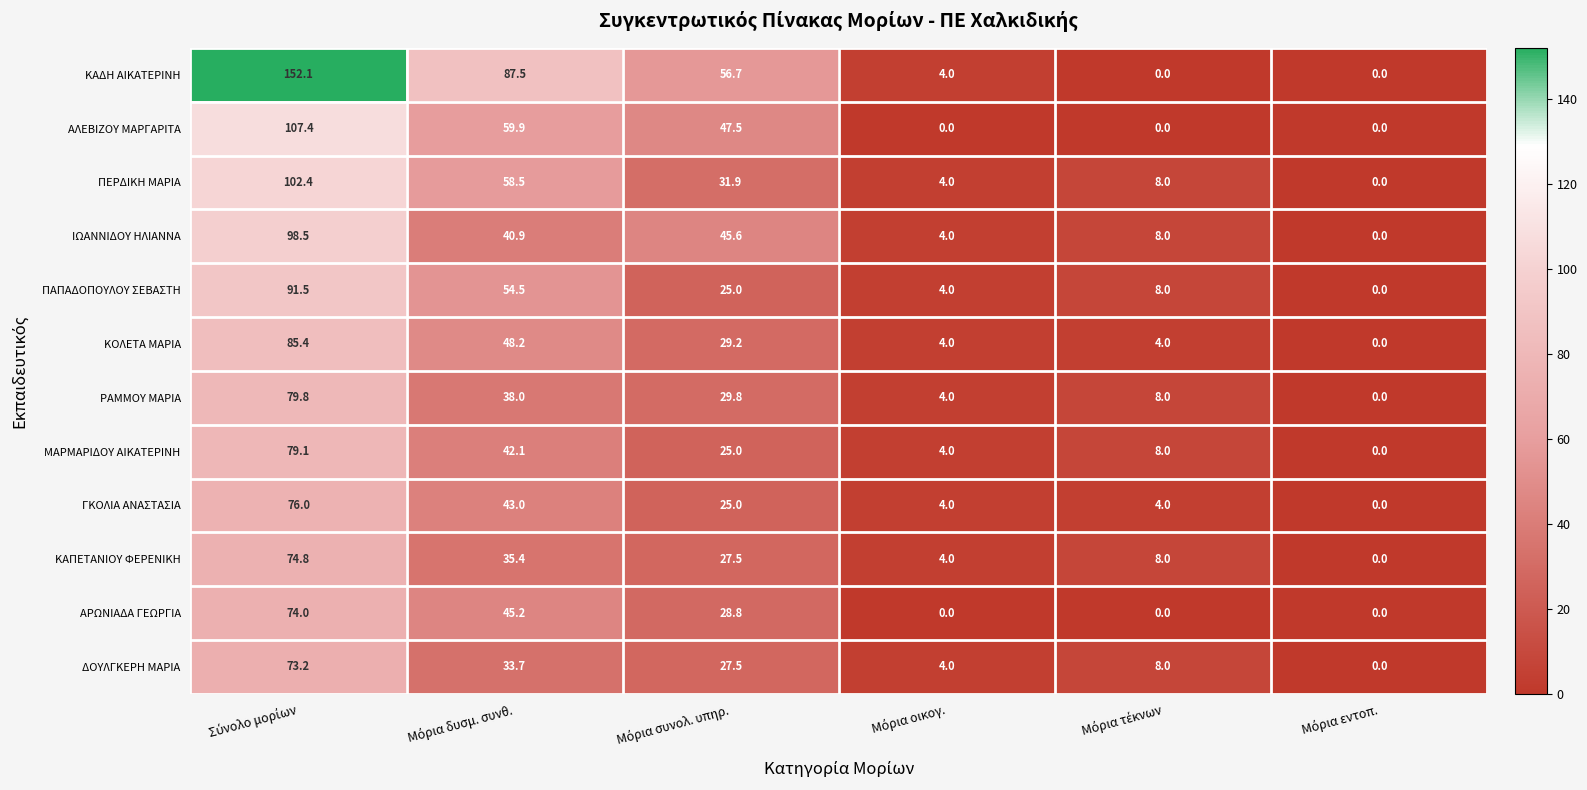

List the series in order of their peak value, lowest first.

ΔΟΥΛΓΚΕΡΗ ΜΑΡΙΑ, ΑΡΩΝΙΑΔΑ ΓΕΩΡΓΙΑ, ΚΑΠΕΤΑΝΙΟΥ ΦΕΡΕΝΙΚΗ, ΓΚΟΛΙΑ ΑΝΑΣΤΑΣΙΑ, ΜΑΡΜΑΡΙΔΟΥ ΑΙΚΑΤΕΡΙΝΗ, ΡΑΜΜΟΥ ΜΑΡΙΑ, ΚΟΛΕΤΑ ΜΑΡΙΑ, ΠΑΠΑΔΟΠΟΥΛΟΥ ΣΕΒΑΣΤΗ, ΙΩΑΝΝΙΔΟΥ ΗΛΙΑΝΝΑ, ΠΕΡΔΙΚΗ ΜΑΡΙΑ, ΑΛΕΒΙΖΟΥ ΜΑΡΓΑΡΙΤΑ, ΚΑΔΗ ΑΙΚΑΤΕΡΙΝΗ